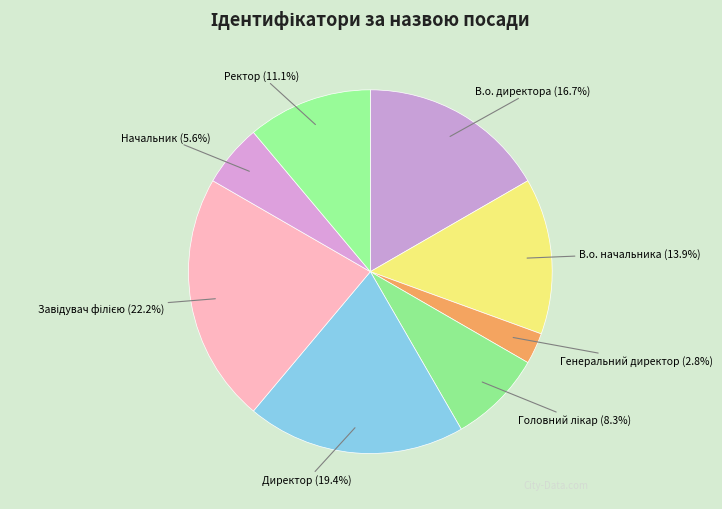

Approximately how many times larger is the value at Ректор (11.1%) compared to В.о. директора (16.7%)?

0.7